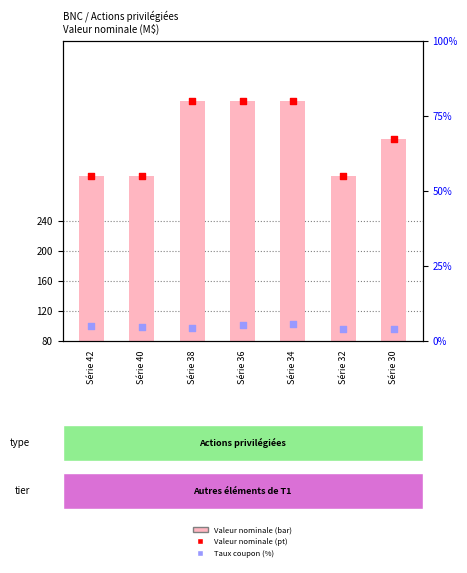

At which category is the sum across all series the highest?

Série 34